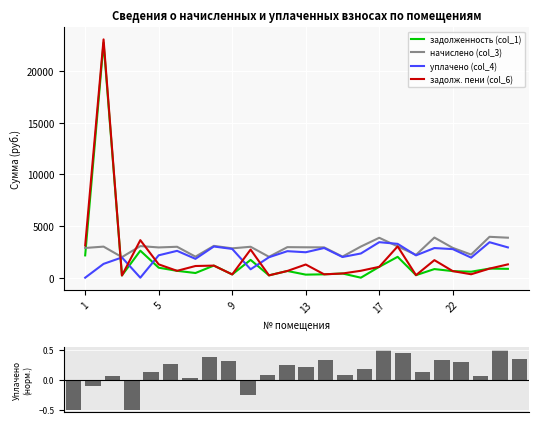

What is the total value across all series at 21?

5096.9